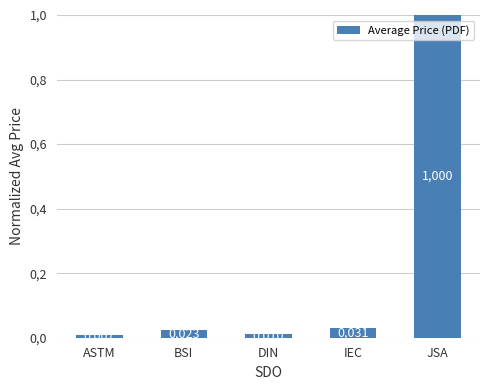

Does the chart contain any negative values?

No